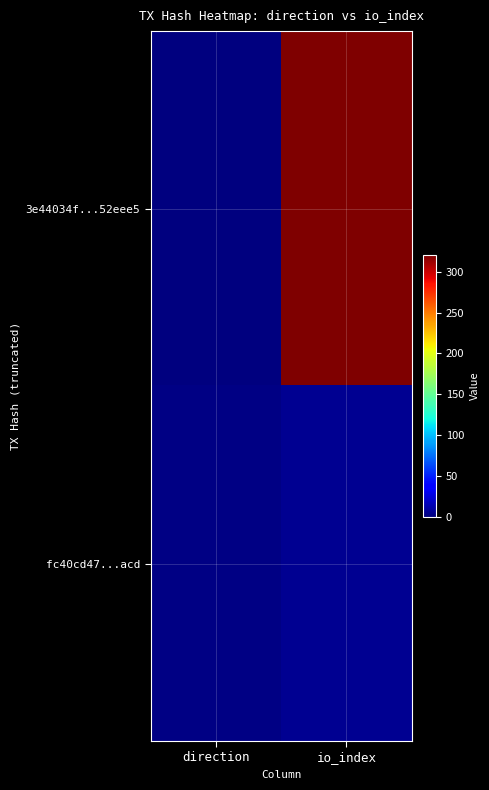

What is the total value across all series at io_index?

326